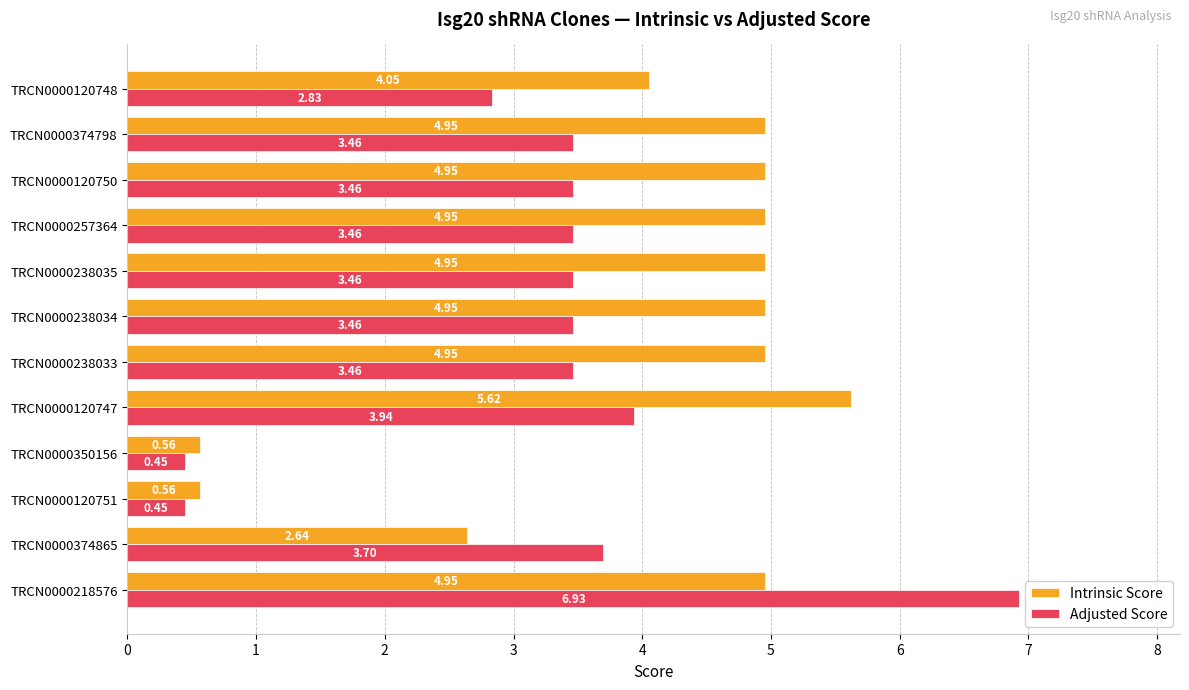

At how many categories does at least one series exceed 4?

9